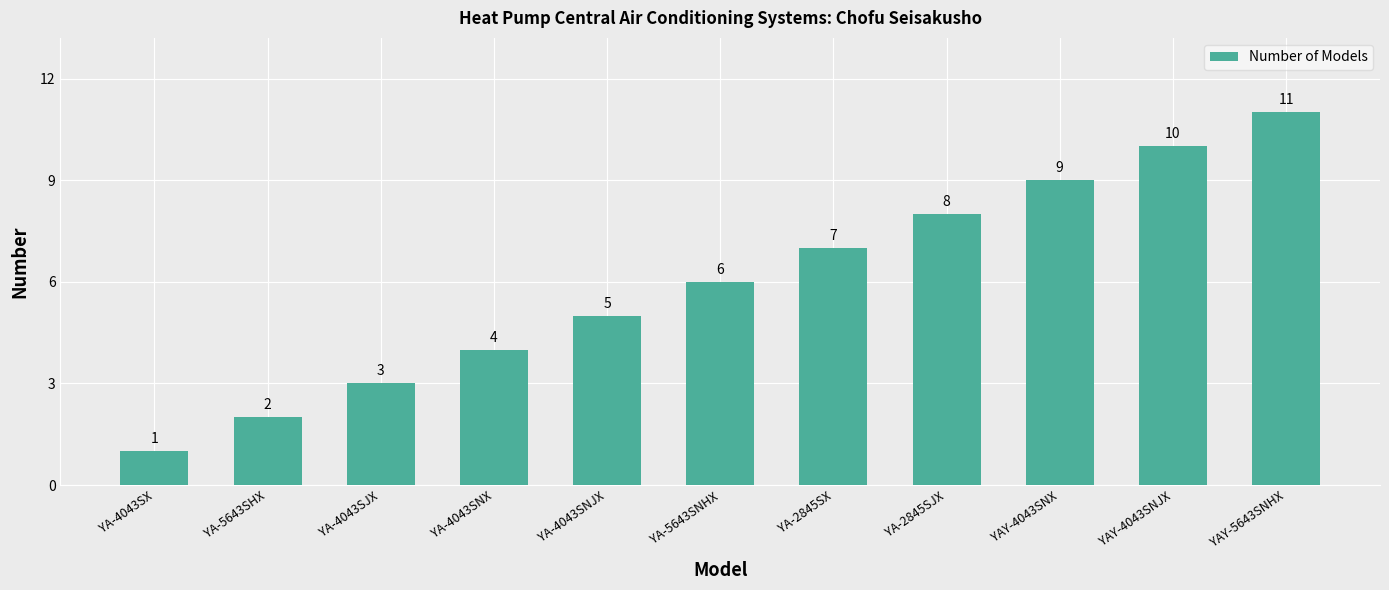

How many categories are shown in the chart?

11